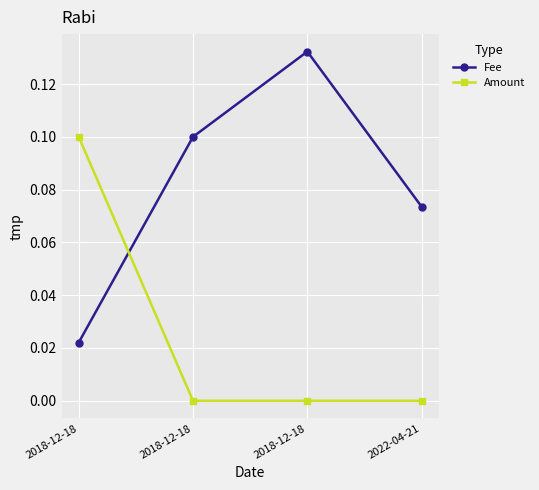

Reading left to right, what are all the values shown in this chart?

Fee: 2018-12-18=0.0	2018-12-18=0.1	2018-12-18=0.1	2022-04-21=0.1
Amount: 2018-12-18=0.1	2018-12-18=0.0	2018-12-18=0.0	2022-04-21=0.0